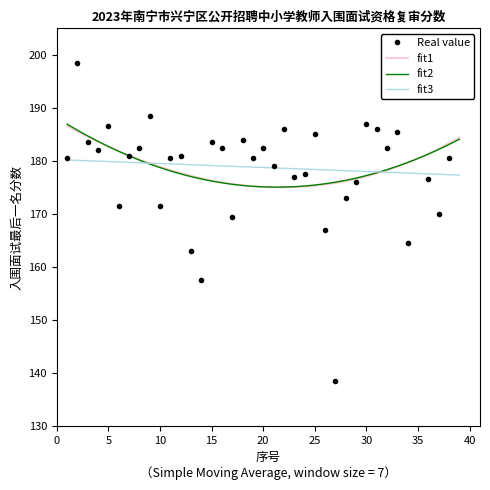

What is the average value?

178.7